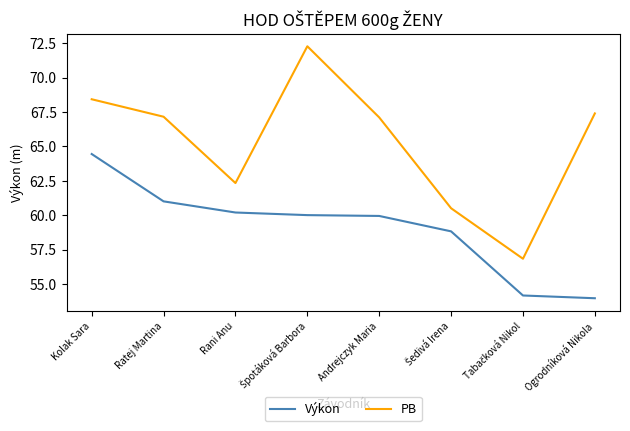

Which series has the widest spread of values?

PB